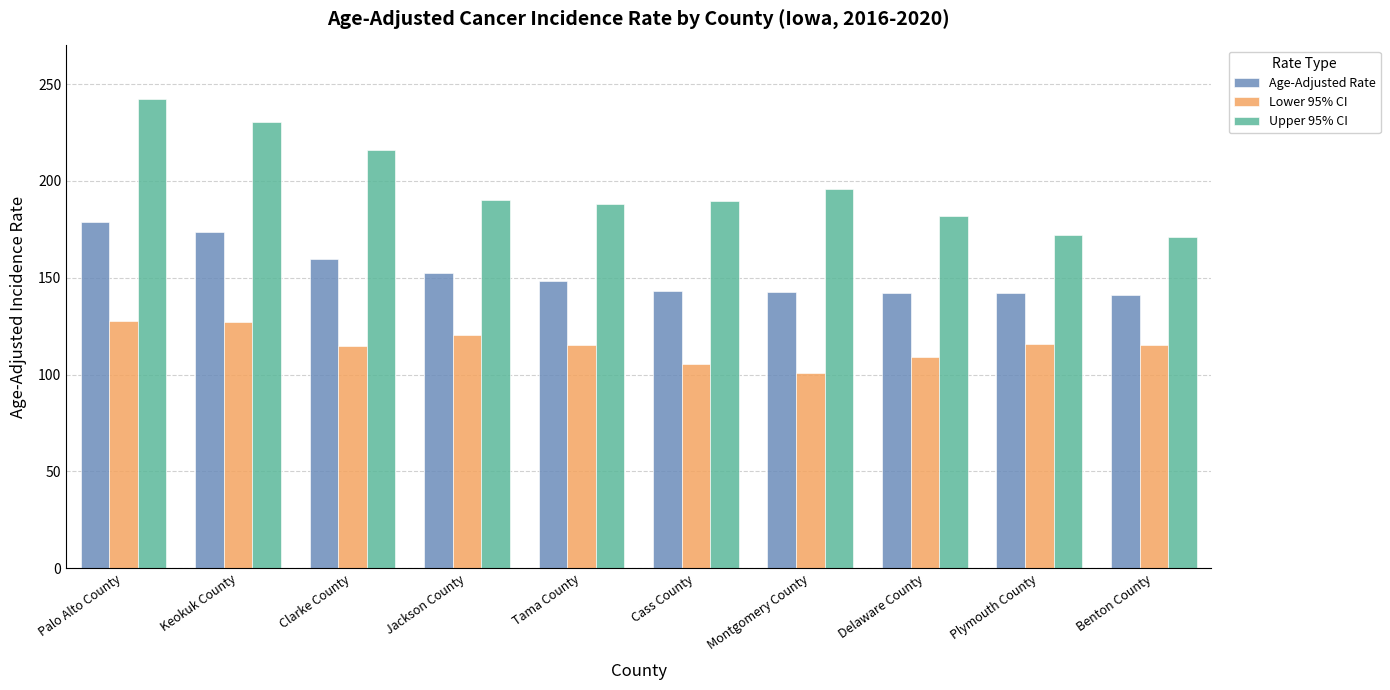

What position from the left is Benton County?

10